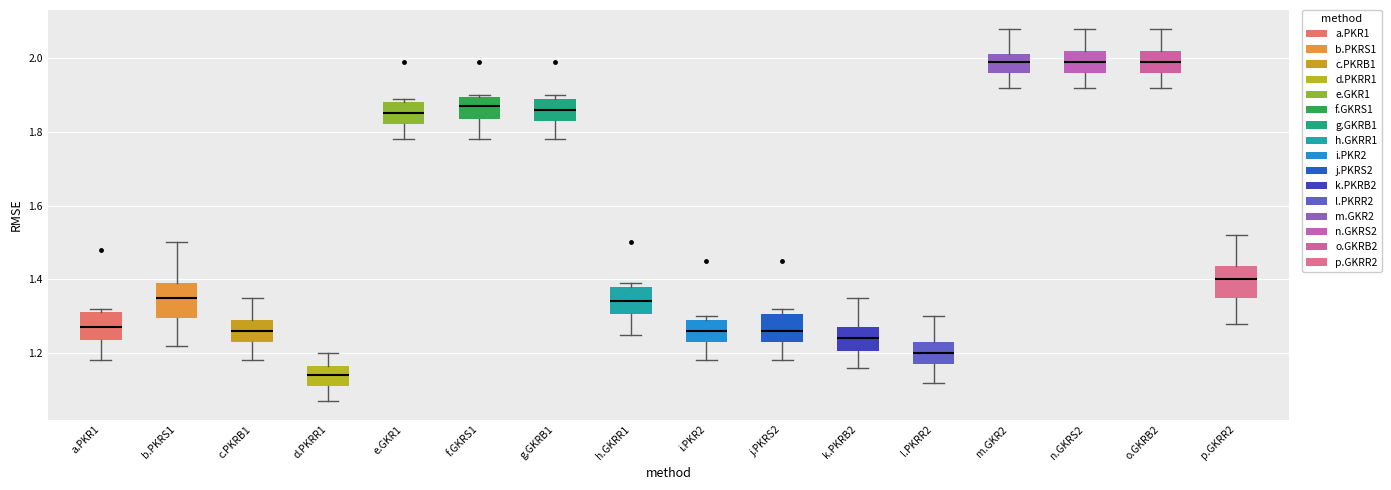

Where is the upper edge of the box for j.PKRS2 on the y-axis? The values are not printed on the chart, so give them approximately, as read against the axis.

1.30